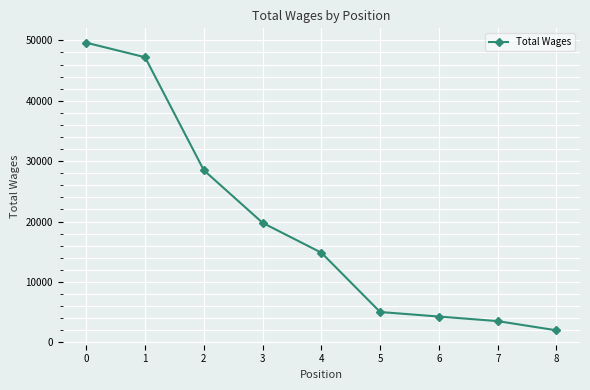

What is the maximum value shown in the chart?

49618